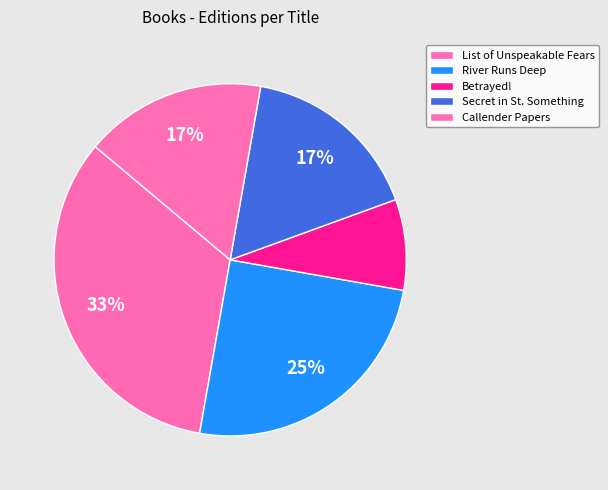

Does Betrayed! represent more than half of the total?

No